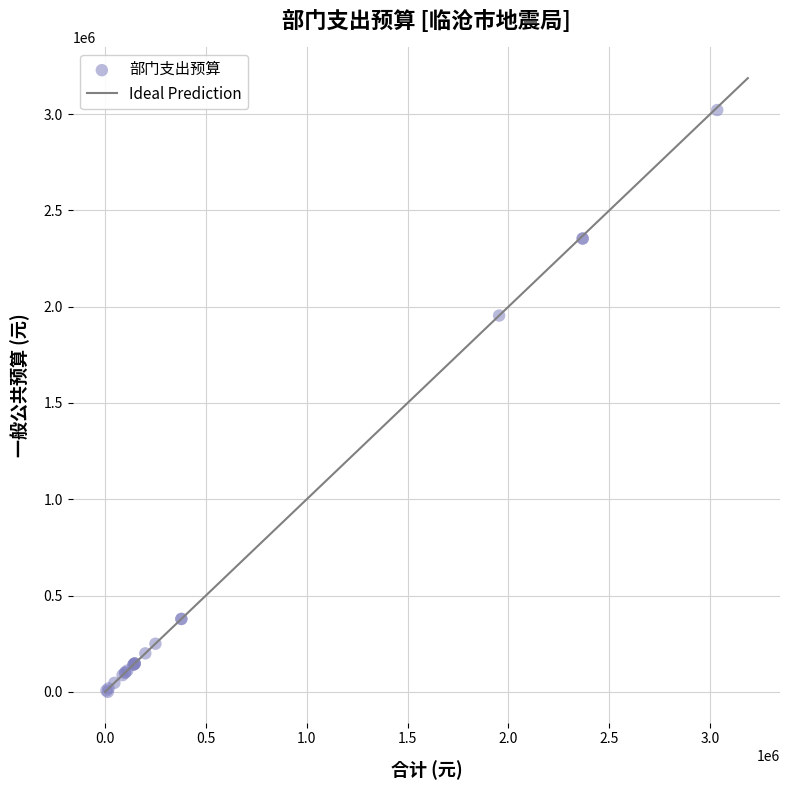

What Y value in the scatter plot is closest to 1510499?

1953907.1